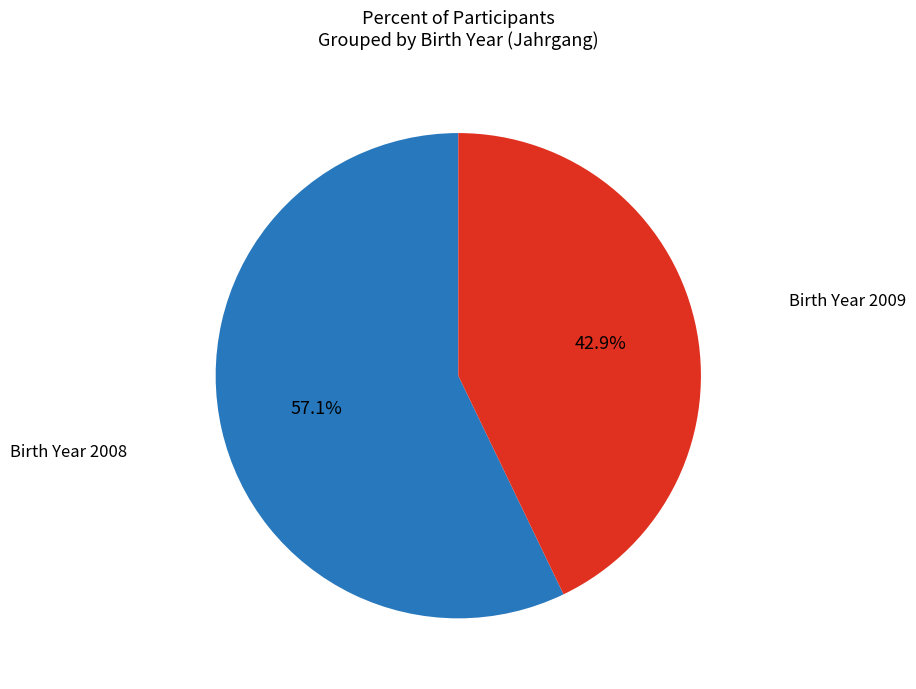

Is there a majority slice in this chart?

Yes